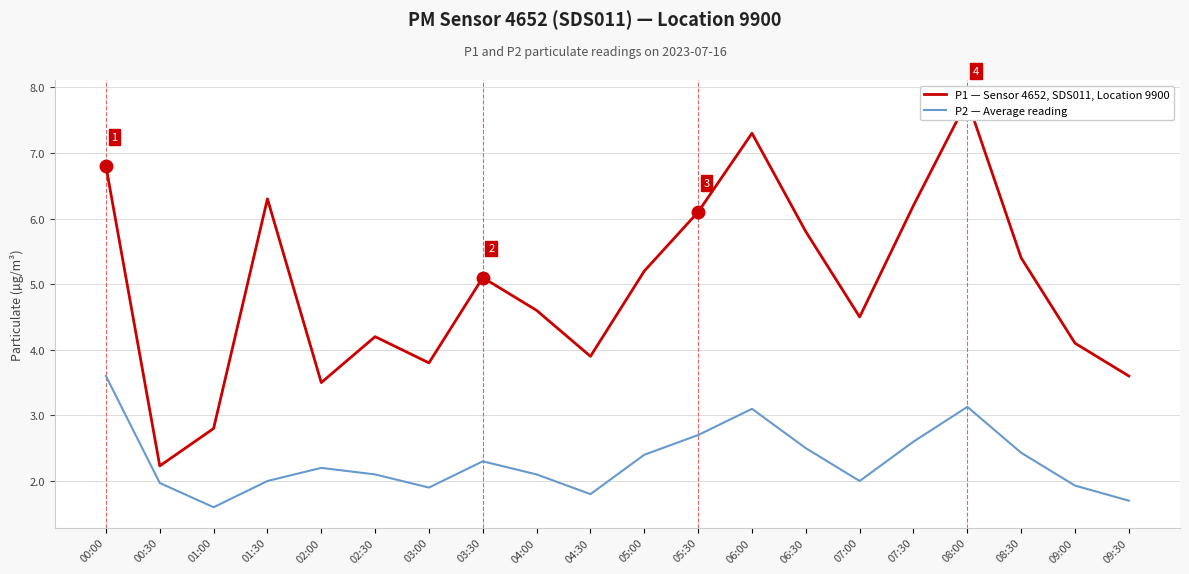

Reading left to right, what are all the values shown in this chart?

P1 — Sensor 4652, SDS011, Location 9900: 00:00=6.8	00:30=2.2	01:00=2.8	01:30=6.3	02:00=3.5	02:30=4.2	03:00=3.8	03:30=5.1	04:00=4.6	04:30=3.9	05:00=5.2	05:30=6.1	06:00=7.3	06:30=5.8	07:00=4.5	07:30=6.2	08:00=7.8	08:30=5.4	09:00=4.1	09:30=3.6
P2 — Average reading: 00:00=3.6	00:30=2.0	01:00=1.6	01:30=2.0	02:00=2.2	02:30=2.1	03:00=1.9	03:30=2.3	04:00=2.1	04:30=1.8	05:00=2.4	05:30=2.7	06:00=3.1	06:30=2.5	07:00=2.0	07:30=2.6	08:00=3.1	08:30=2.4	09:00=1.9	09:30=1.7